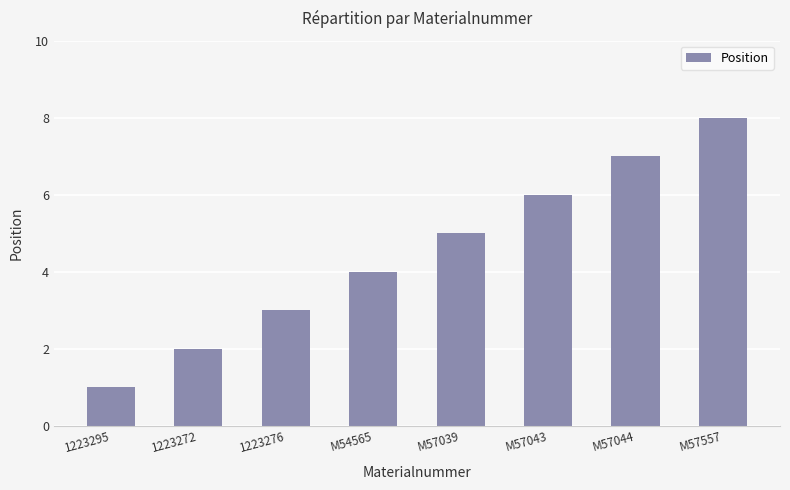

The value at 1223295 is 1. True or false?

True